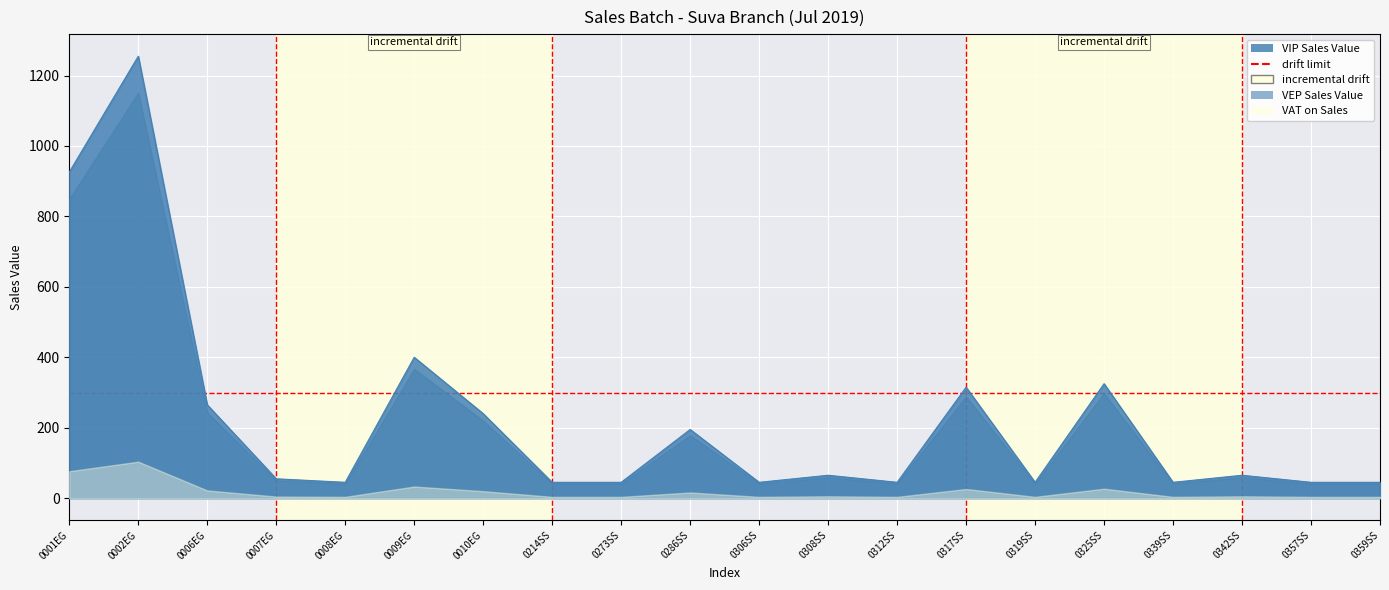

What is the sum of the VEP Sales Value values at 0273SS and 0319SS?

82.6